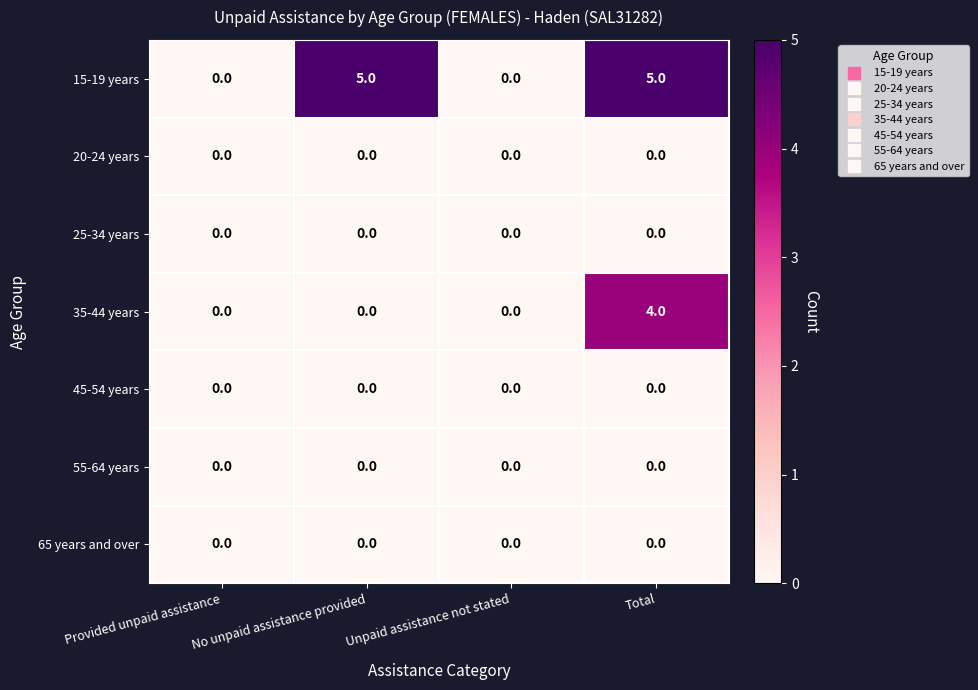

What is the difference between the second highest and second lowest values in the 15-19 years series?

5